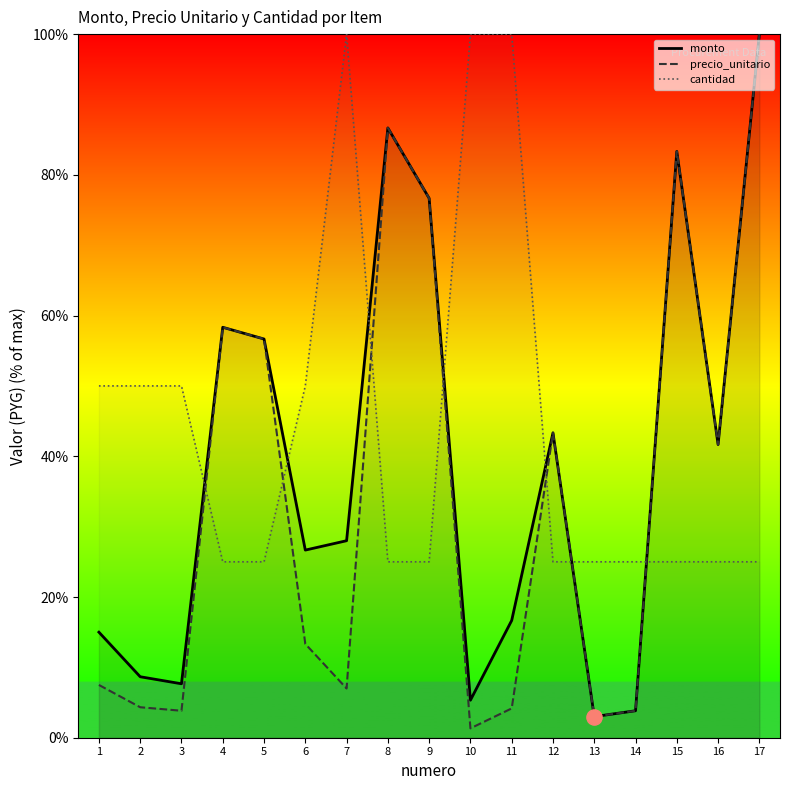

What are all the series names shown in the legend?

monto, precio_unitario, cantidad